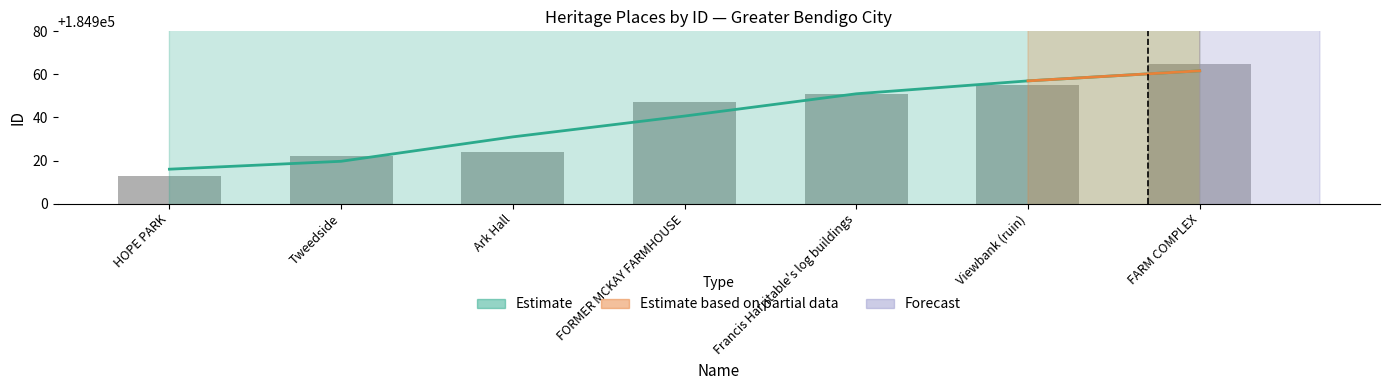

True or false: the data shows 253670 at Viewbank (ruin).

False